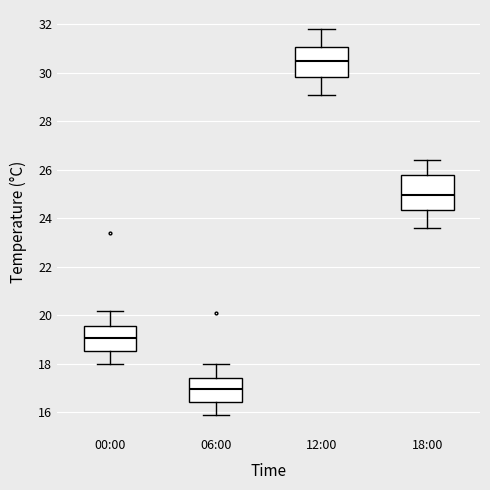

Which box has the lowest median line?

06:00